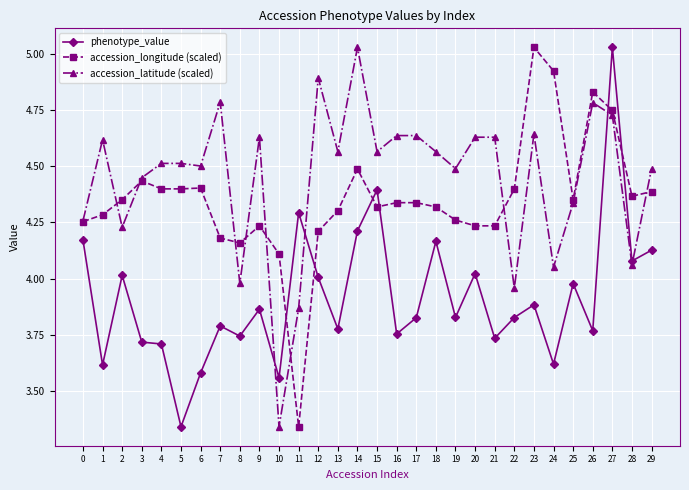

How many series are shown in this chart?

3